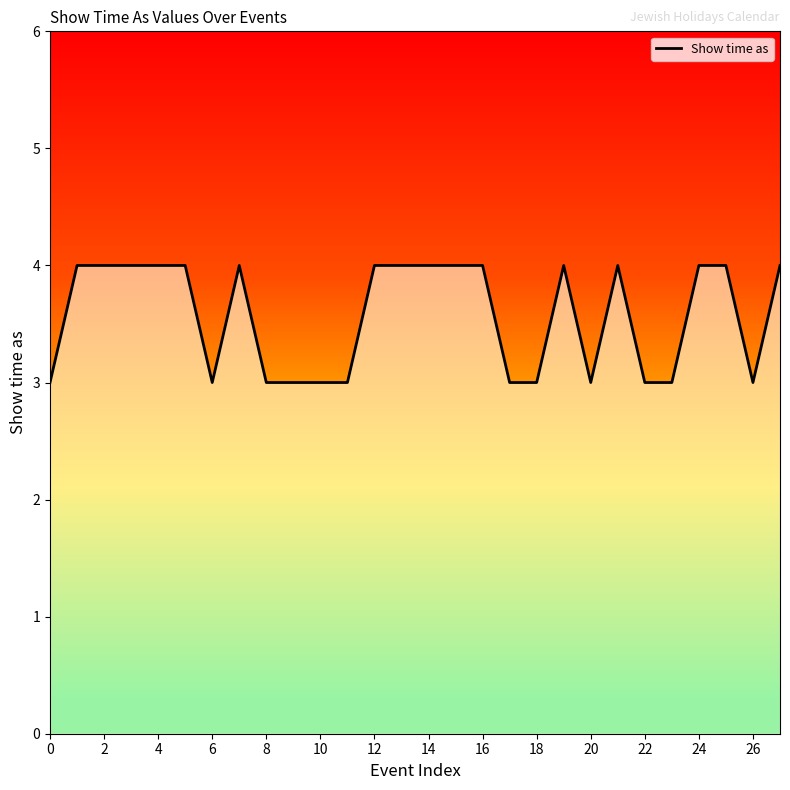

What is the smallest value displayed?

3